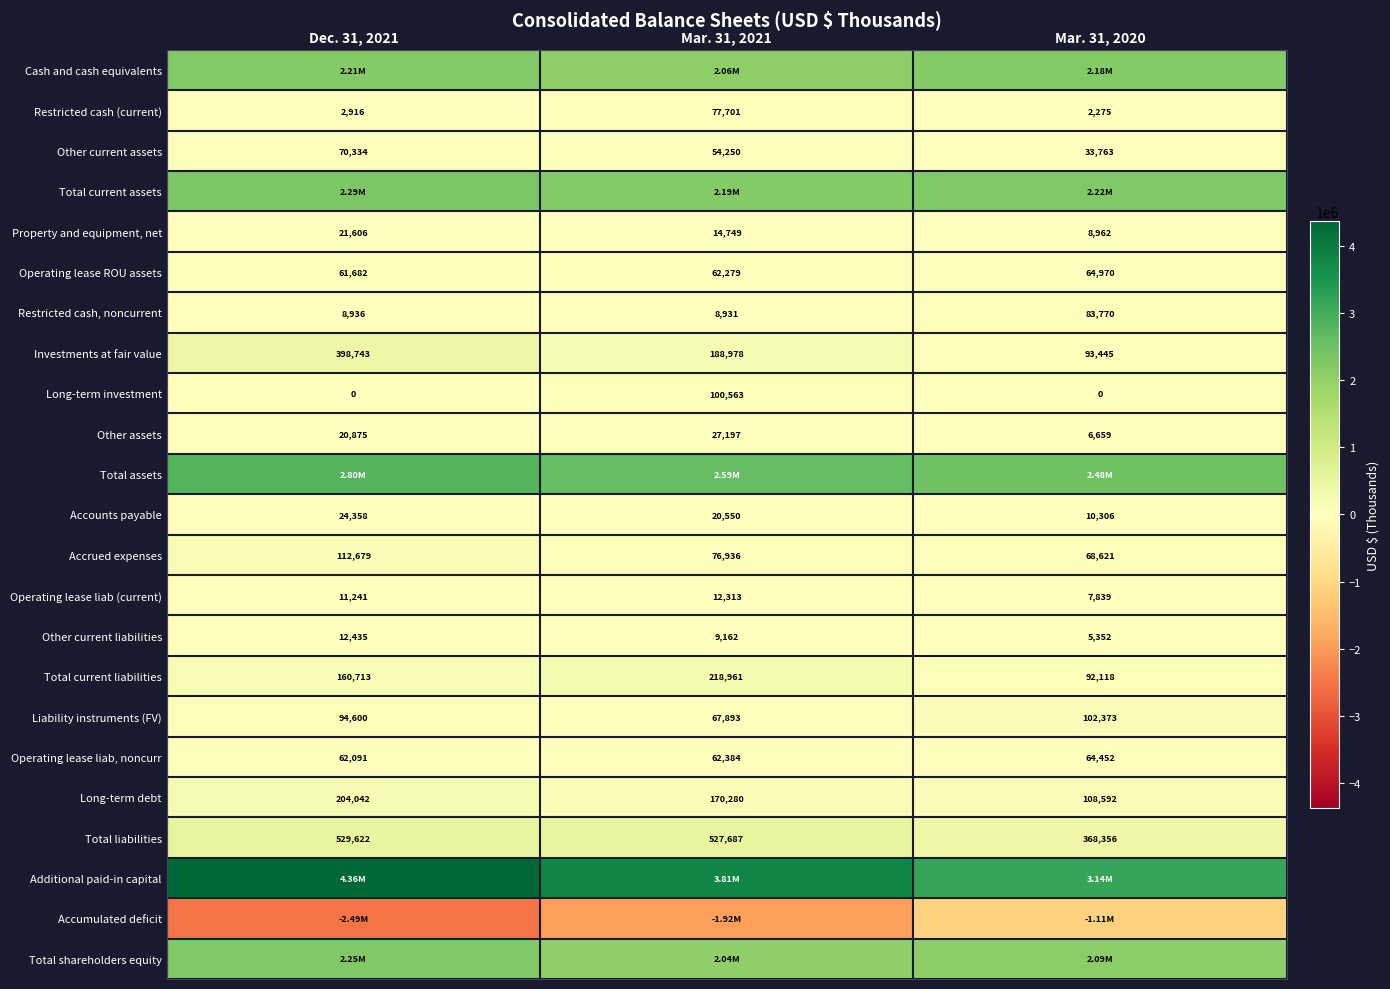

What is the minimum value shown in the chart?

-2493662